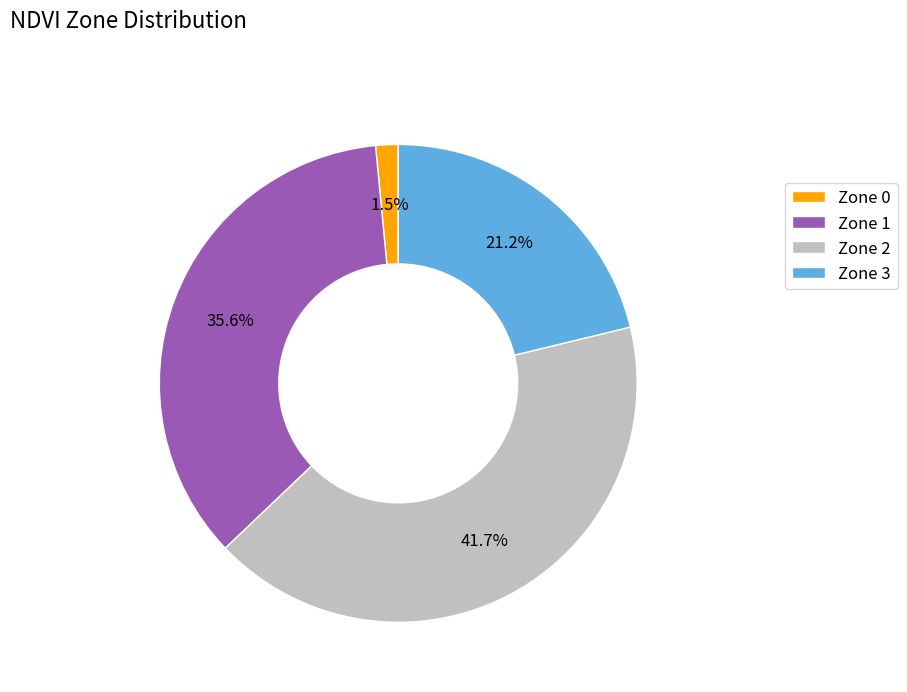

To the nearest percent, what is the difference between the largest and smallest slice percentages?

40%